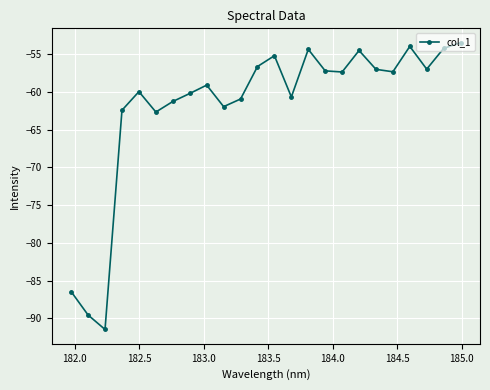

What is the difference between the maximum and second lowest values?

36.1